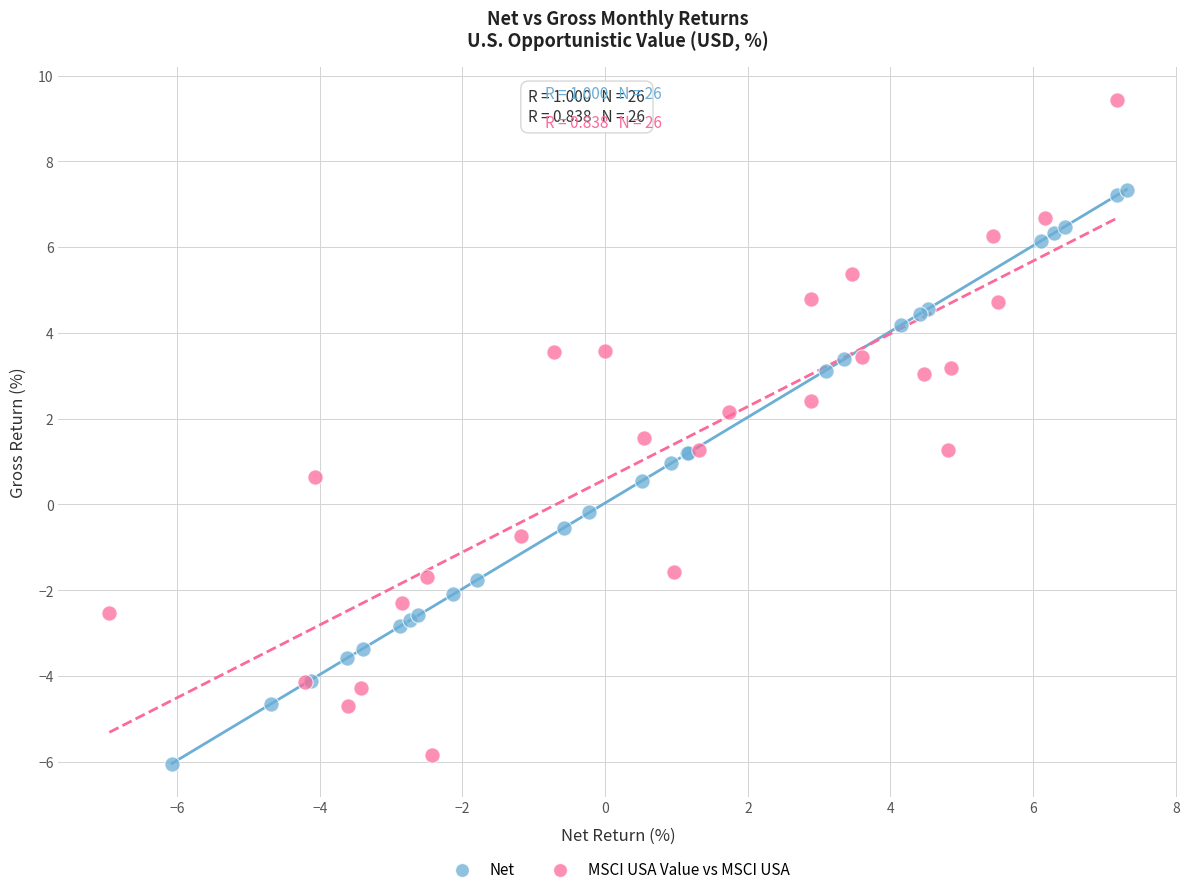

Which series has the widest spread of Y values?

MSCI USA Value vs MSCI USA